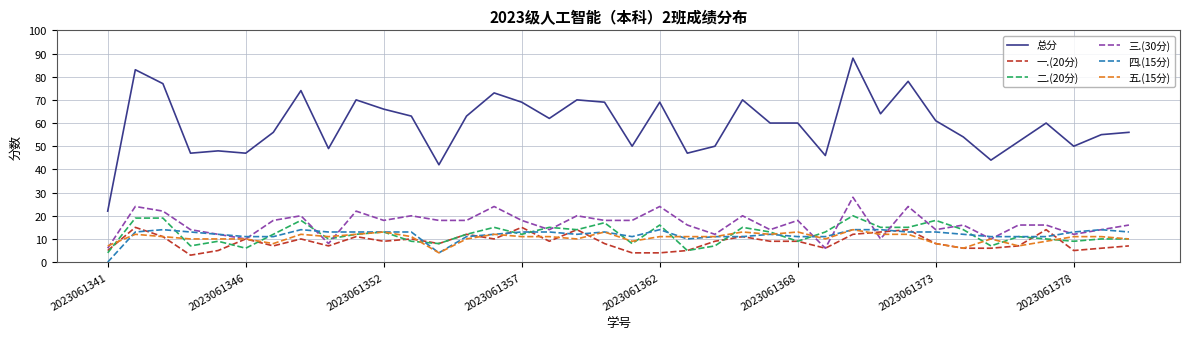

What are all the series names shown in the legend?

总分, 一.(20分), 二.(20分), 三.(30分), 四.(15分), 五.(15分)